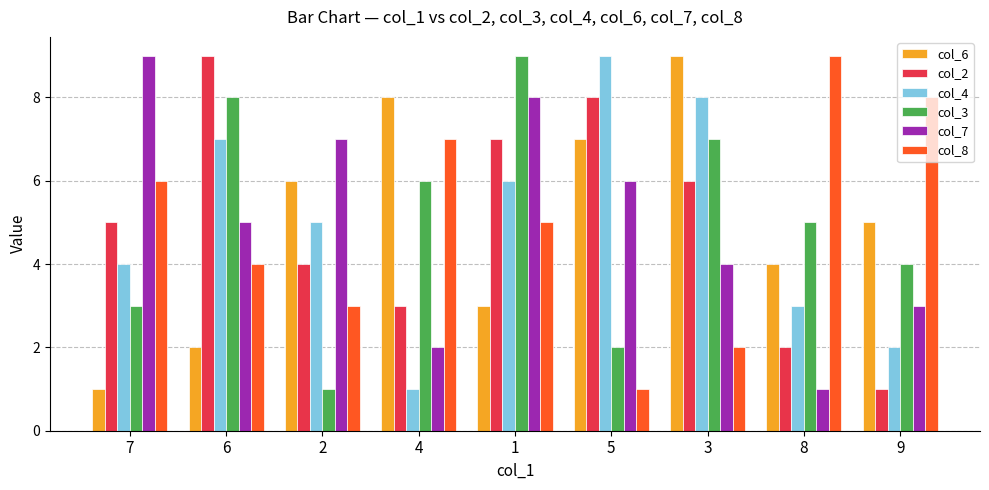

What is the maximum value shown in the chart?

9